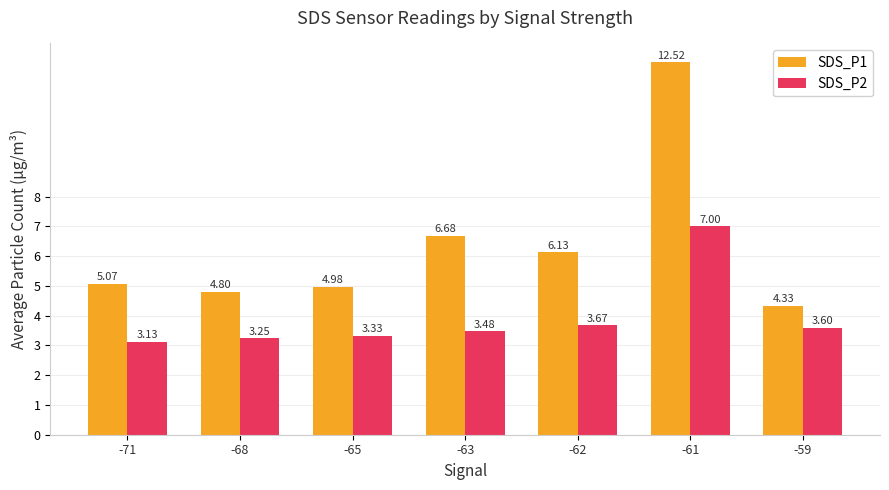

What is the maximum value shown in the chart?

12.5